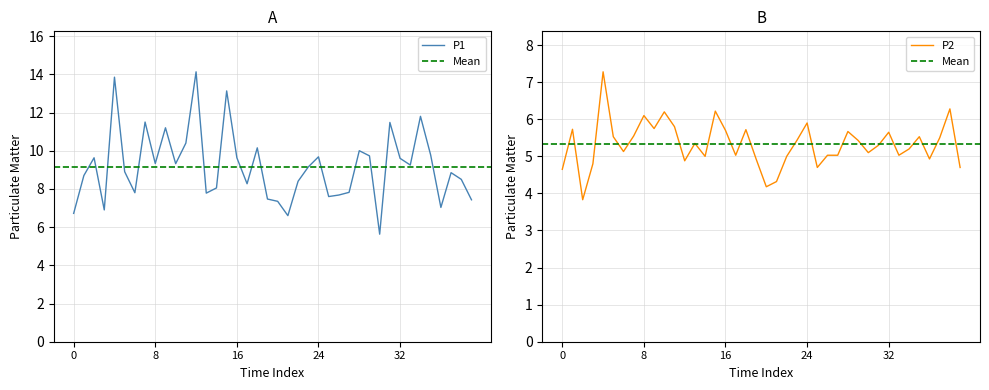

Between 01:09 and 01:33, which series saw the biggest shift?

P1